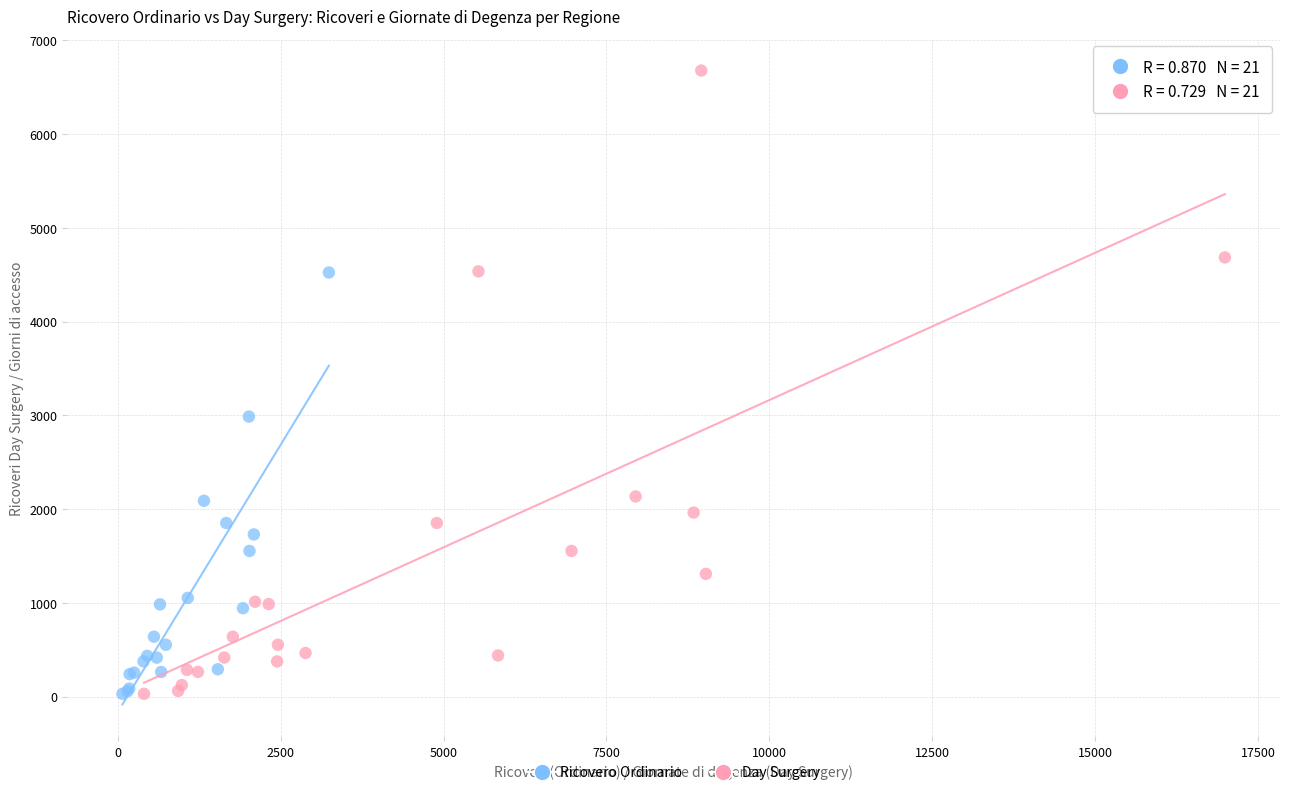

Which series has the widest spread of Y values?

Day Surgery